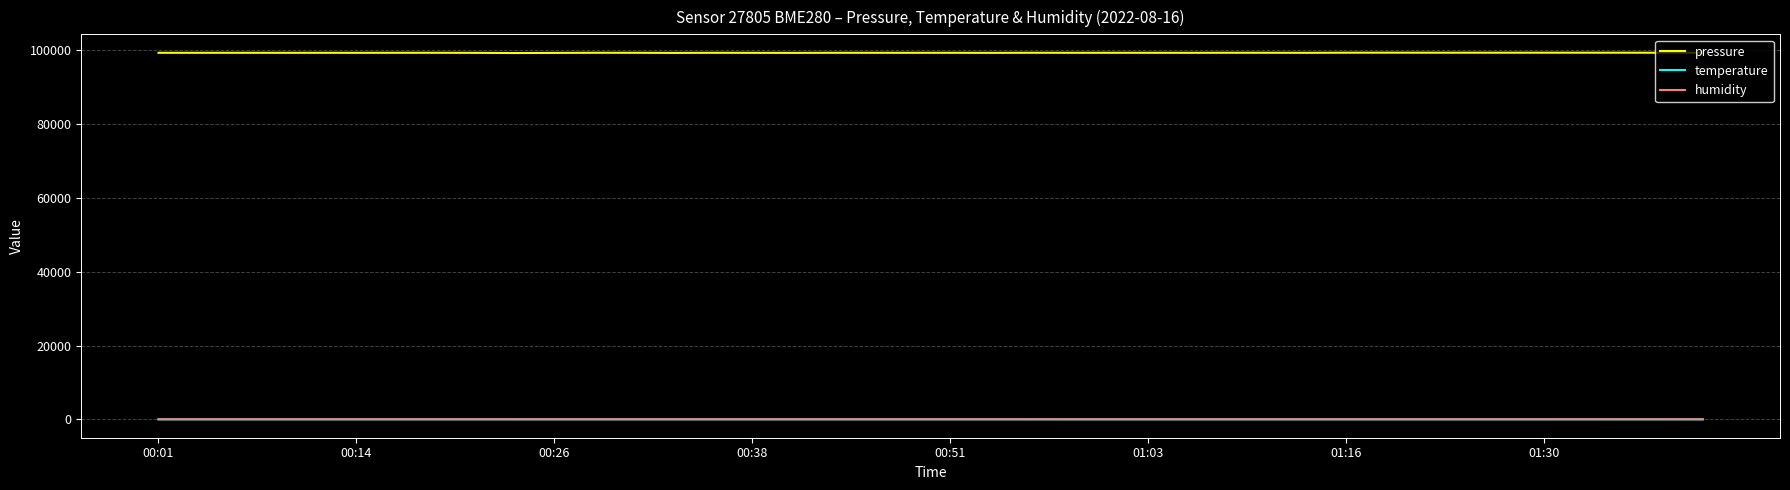

True or false: pressure and humidity cross at least once.

False